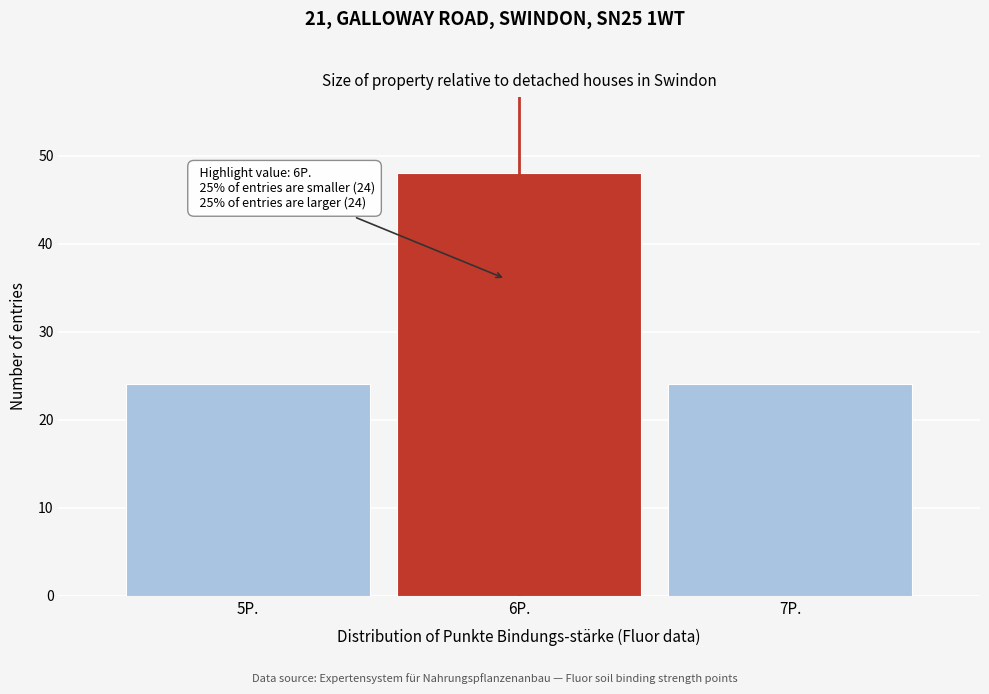

Reading right to left, what are all the values shown in this chart?

24	48	24